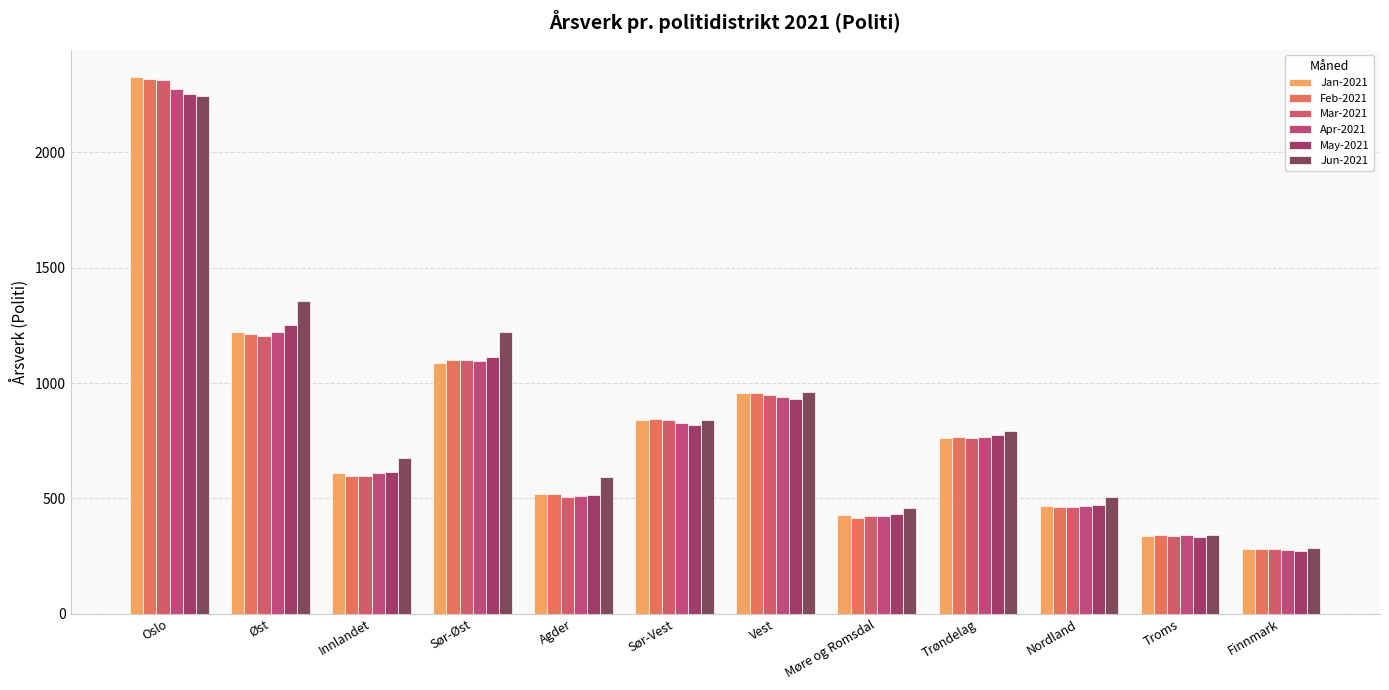

What is the sum of the May-2021 values at Oslo and Møre og Romsdal?

2684.8